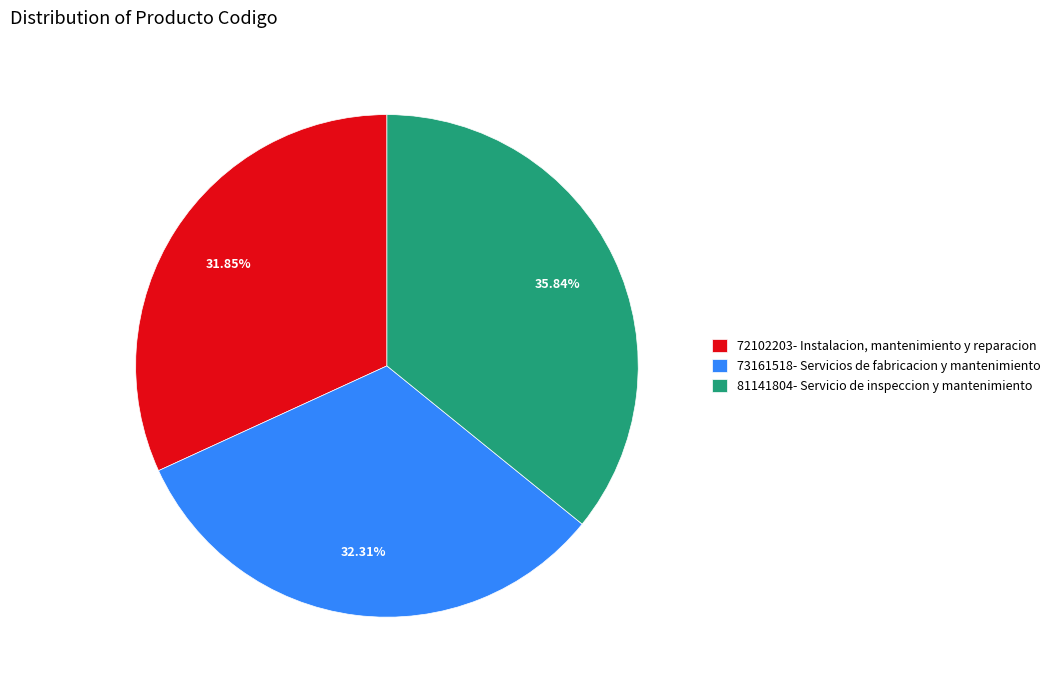

Does any single category account for the majority?

No